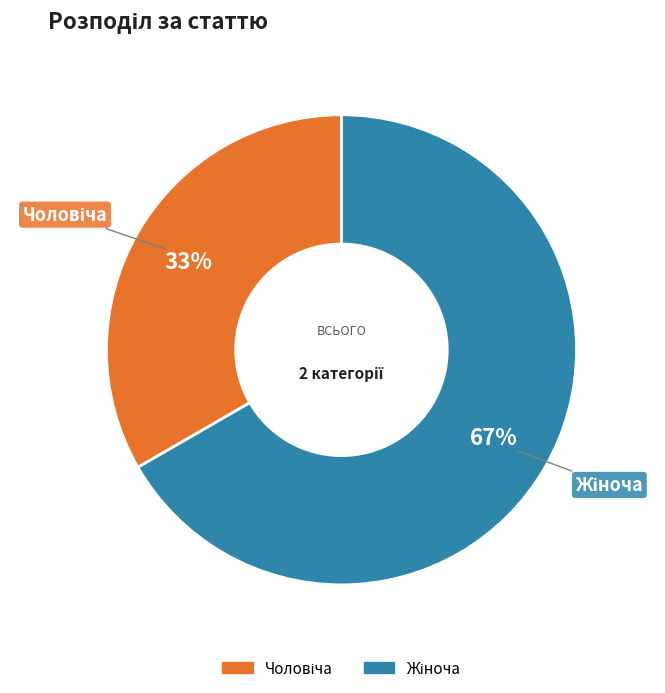

Does any single category account for the majority?

Yes